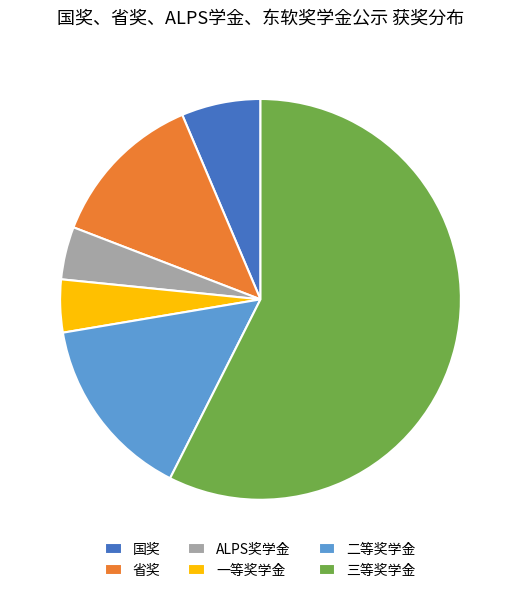

Between 二等奖学金 and 三等奖学金, which is larger?

三等奖学金